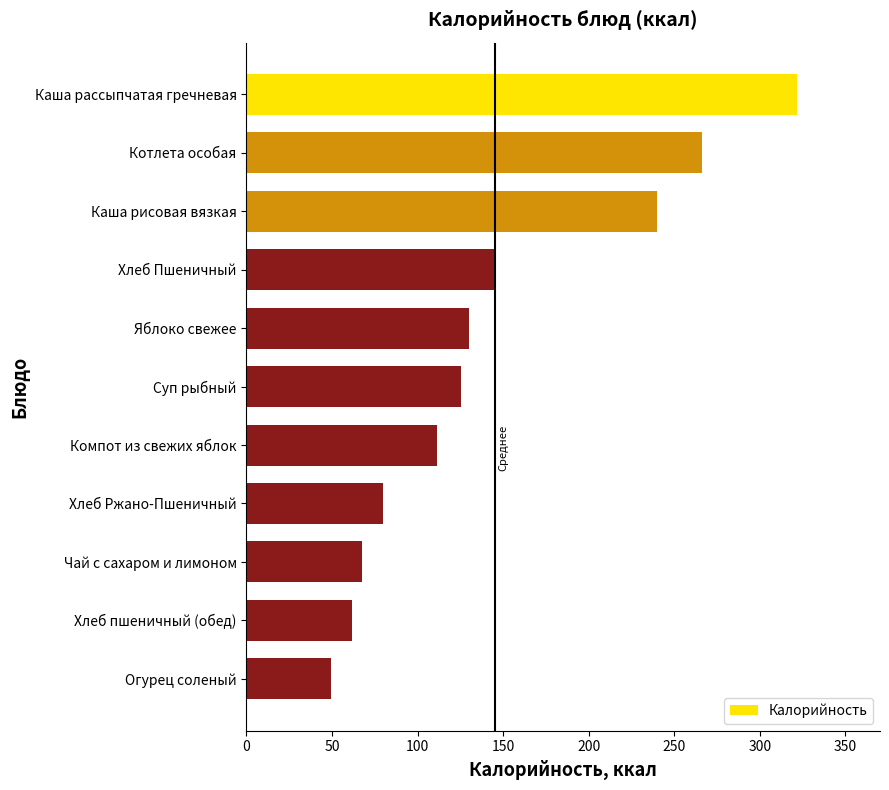

Between Каша рисовая вязкая and Чай с сахаром и лимоном, which is larger?

Каша рисовая вязкая